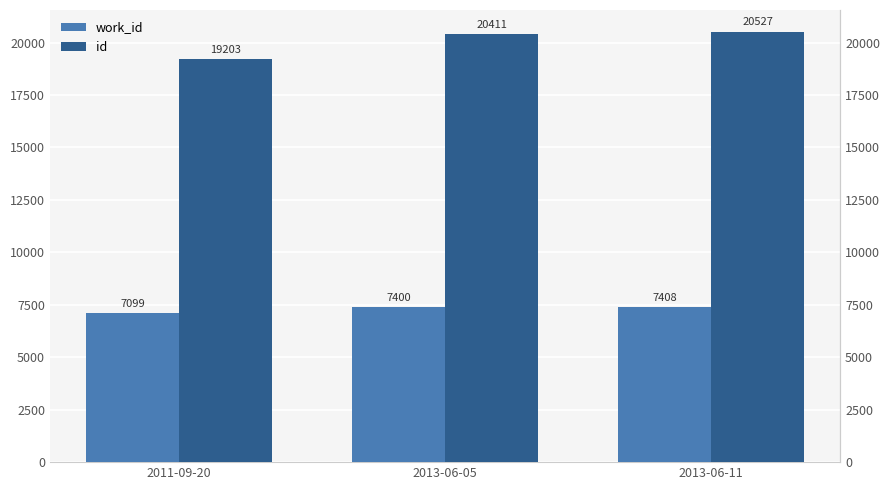

List the labels in order of id value, smallest first.

2011-09-20, 2013-06-05, 2013-06-11